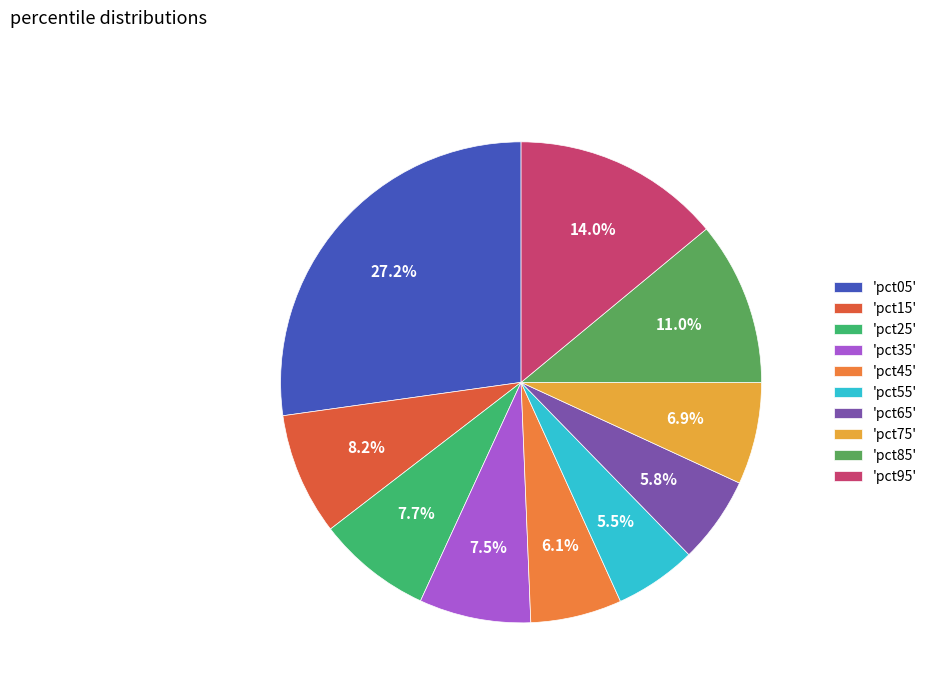

To the nearest percent, what is the average slice percentage?

10%